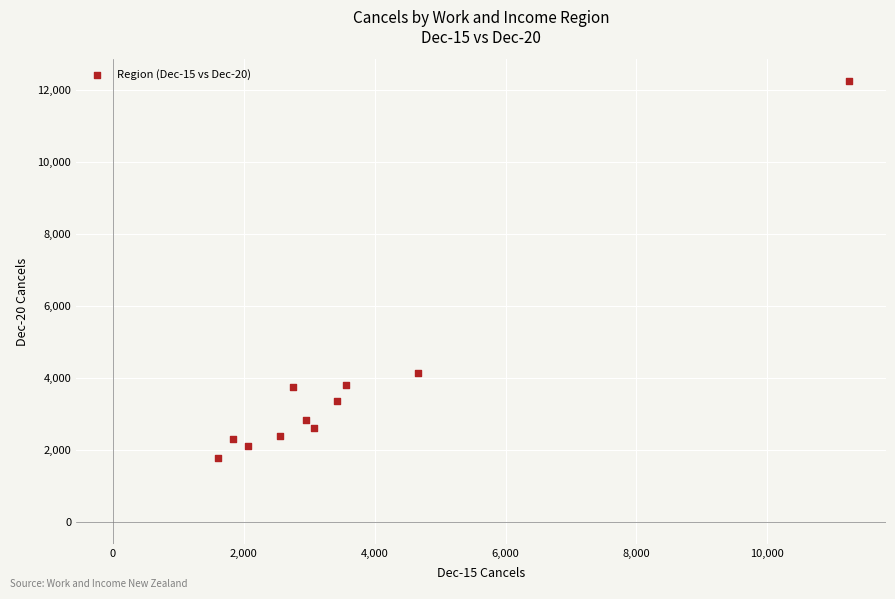

What is the range of X values (max minus min)?

9652